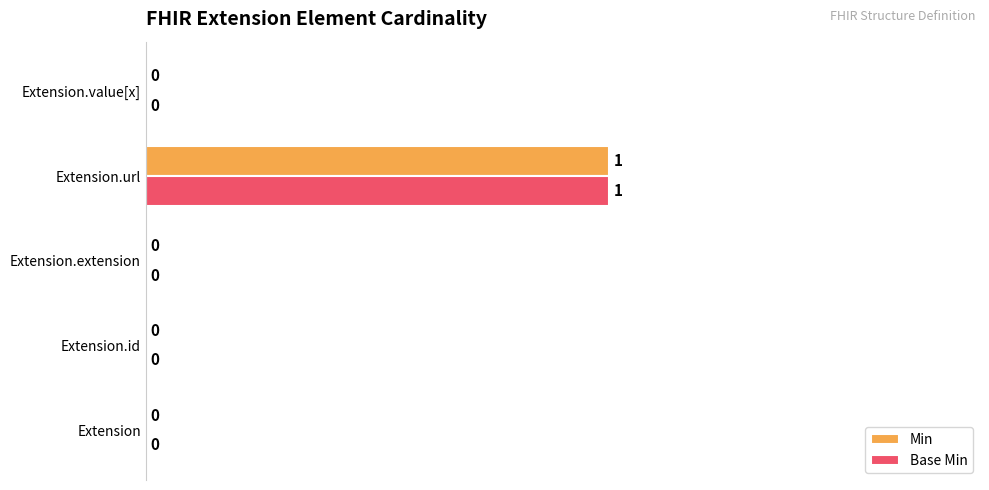

Is it true that Min equals -1 at Extension.id?

False